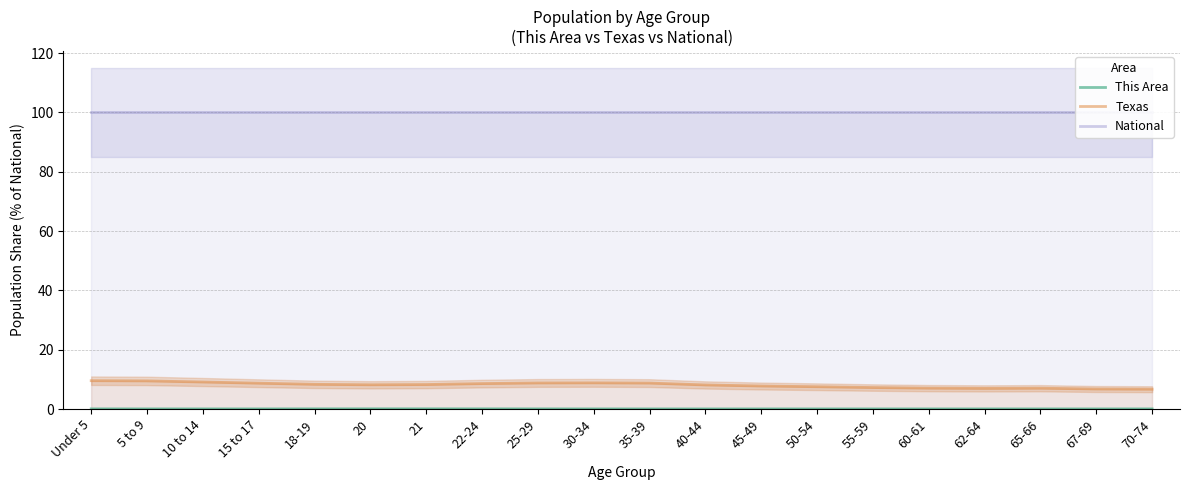

What is the spread (max minus min) of values at 67-69?

100.0